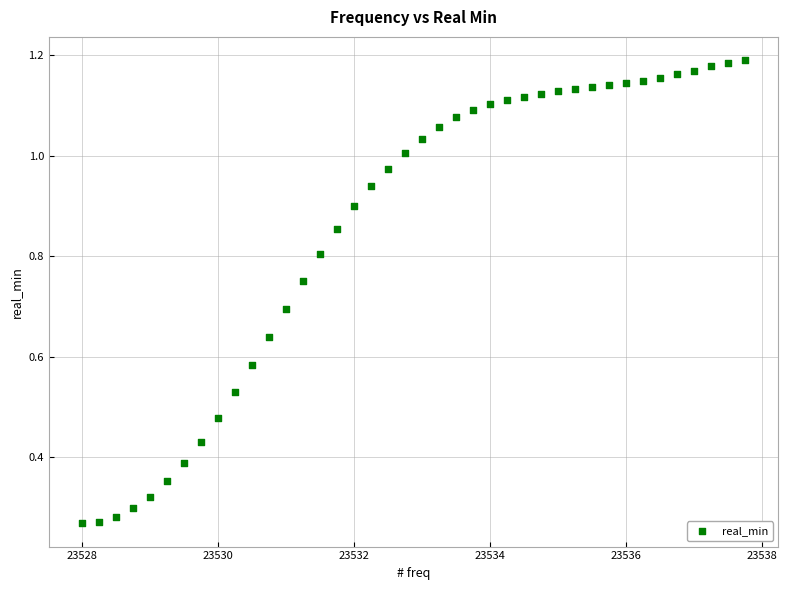

What is the range of X values (max minus min)?

9.8